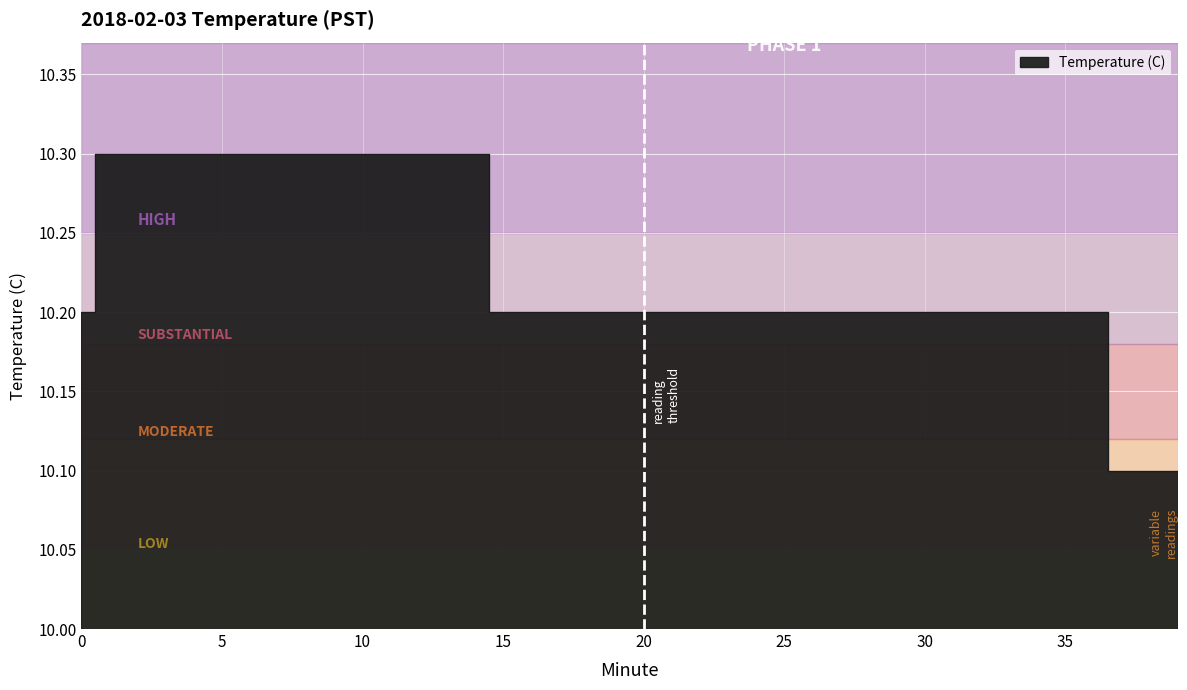

List the labels in order of value, largest first.

1, 2, 3, 4, 5, 6, 7, 8, 9, 10, 11, 12, 13, 14, 0, 15, 16, 17, 18, 19, 20, 21, 22, 23, 24, 25, 26, 27, 28, 29, 30, 31, 32, 33, 34, 35, 36, 37, 38, 39